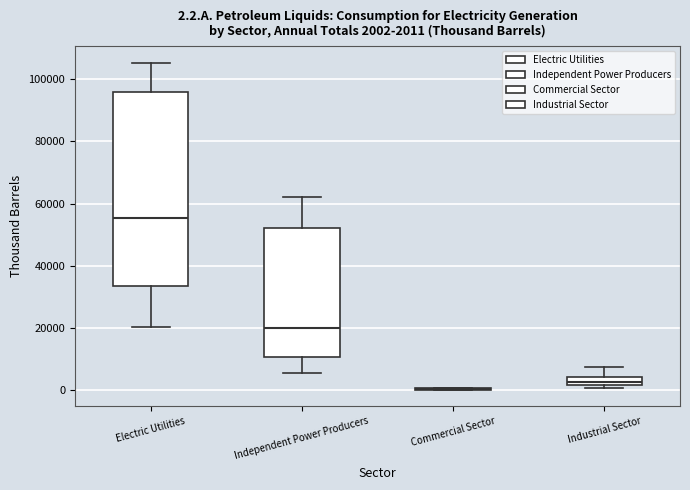

Comparing the boxes themselves (not the whiskers), which one is the tallest?

Electric Utilities